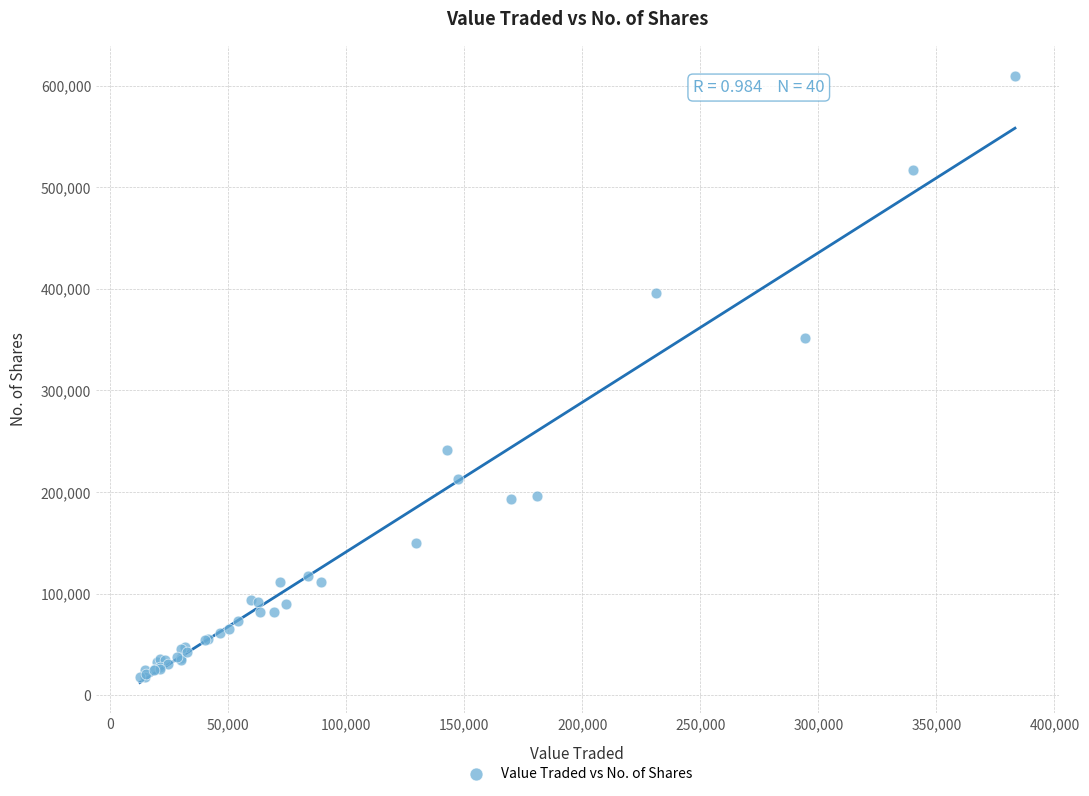

What Y value in the scatter plot is closest to 313625?

351758